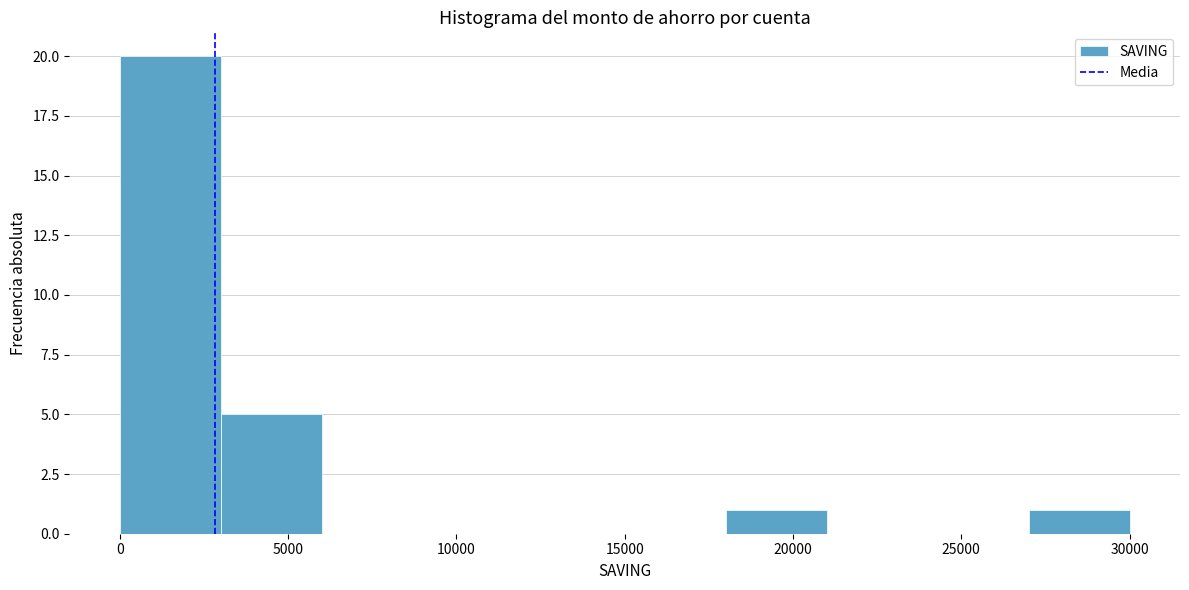

Which range on the x-axis has the tallest bar?

0 to 3000